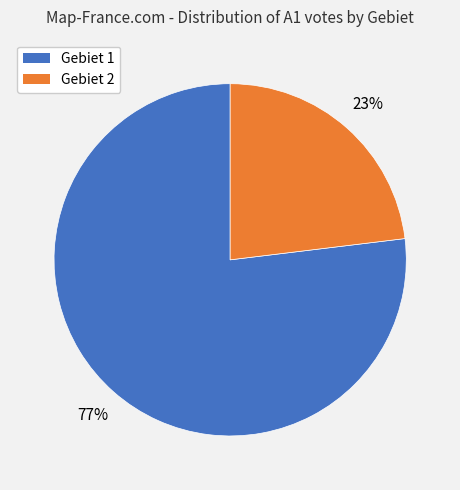

True or false: Gebiet 2 accounts for 23% of the total.

True